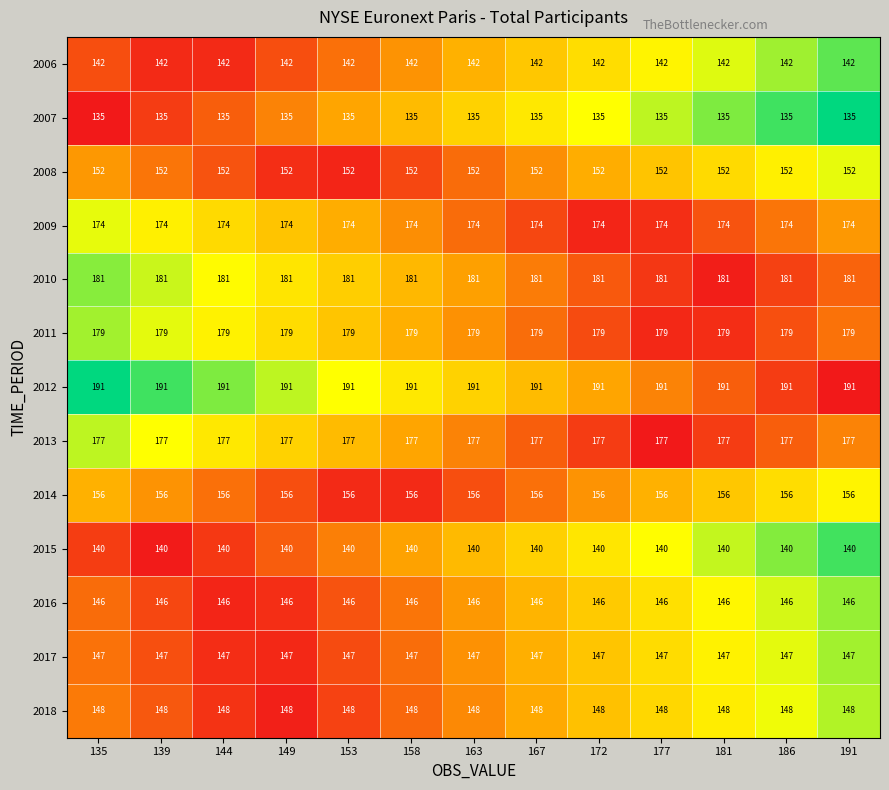

What is the maximum value shown in the chart?

191